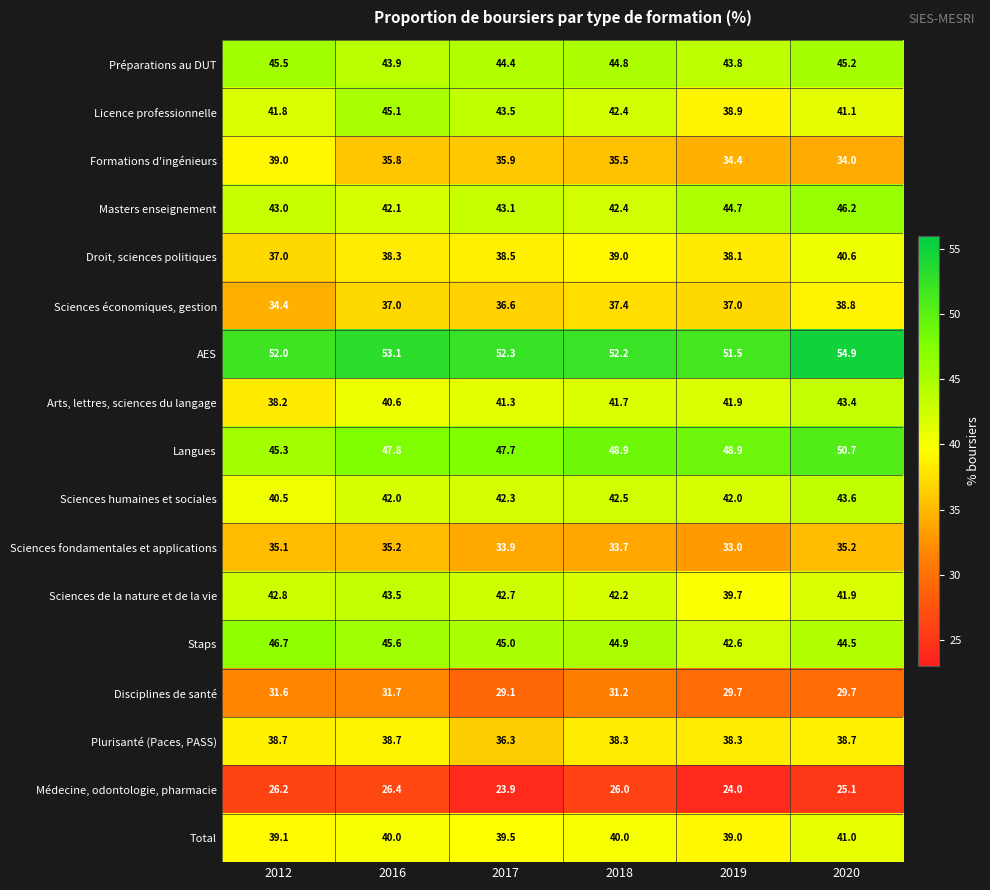

The value of Disciplines de santé at 2017 is 40.5. True or false?

False